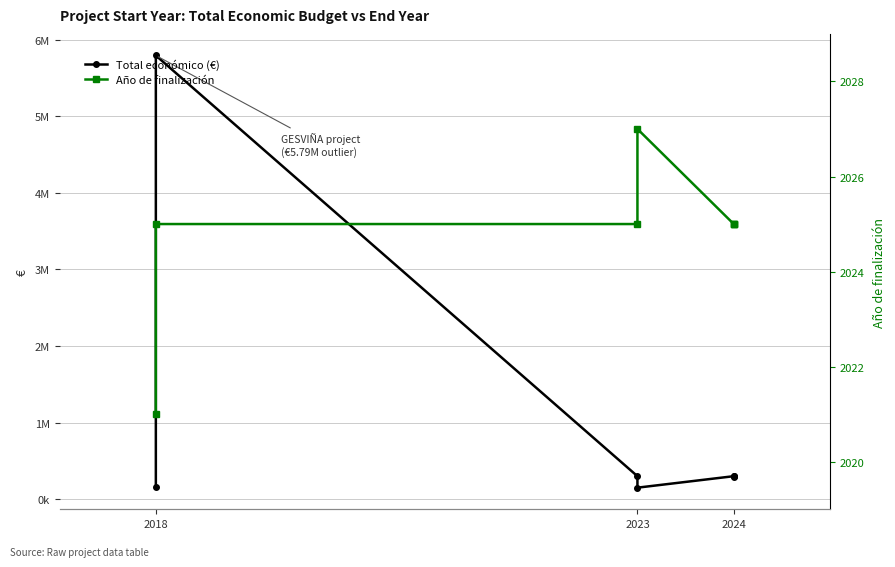

Rank the series by their average value, from highest to lowest.

Total económico (€), Año de finalización